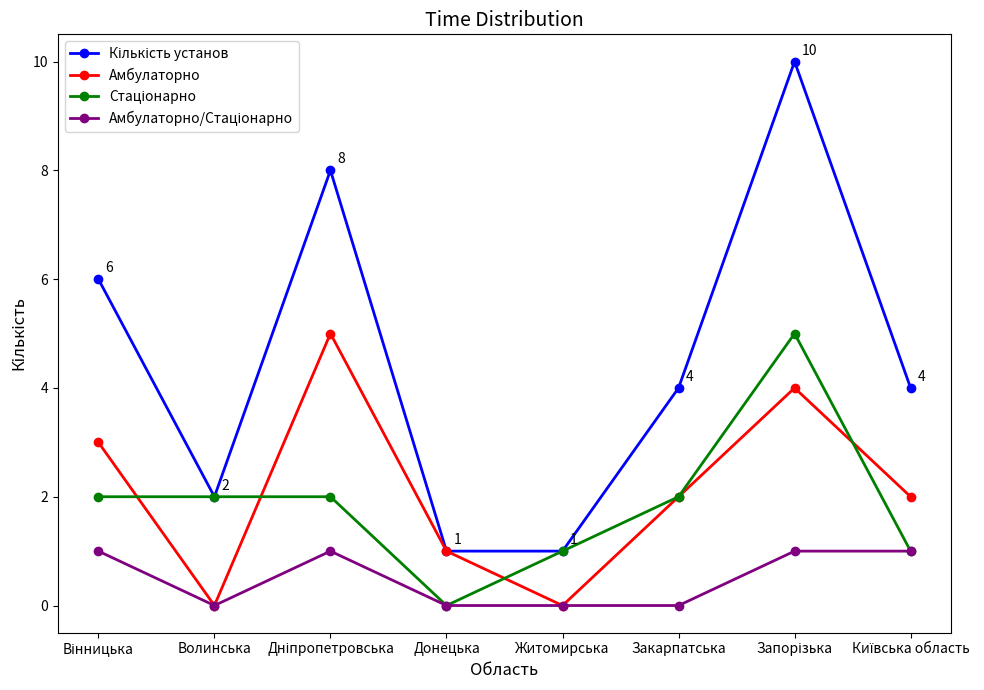

The value of Амбулаторно at Житомирська is 0. True or false?

True